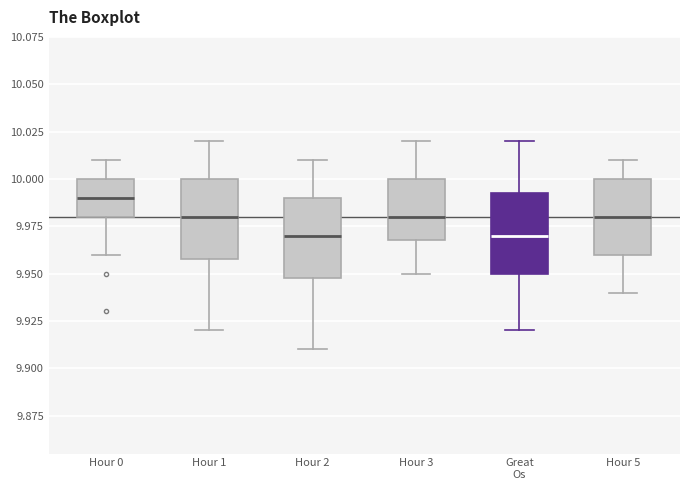

Reading left to right, read every box against the y-axis: the position of its median line, the range the box covers, and the ends of its whiskers. The values are not printed on the chart, so give them approximately, as read against the axis.

Hour 0: median 9.990, box 9.980 to 10.000, whiskers 9.960 to 10.010
Hour 1: median 9.980, box 9.960 to 10.000, whiskers 9.920 to 10.020
Hour 2: median 9.970, box 9.950 to 9.990, whiskers 9.910 to 10.010
Hour 3: median 9.980, box 9.970 to 10.000, whiskers 9.950 to 10.020
Great Os: median 9.970, box 9.950 to 9.995, whiskers 9.920 to 10.020
Hour 5: median 9.980, box 9.960 to 10.000, whiskers 9.940 to 10.010